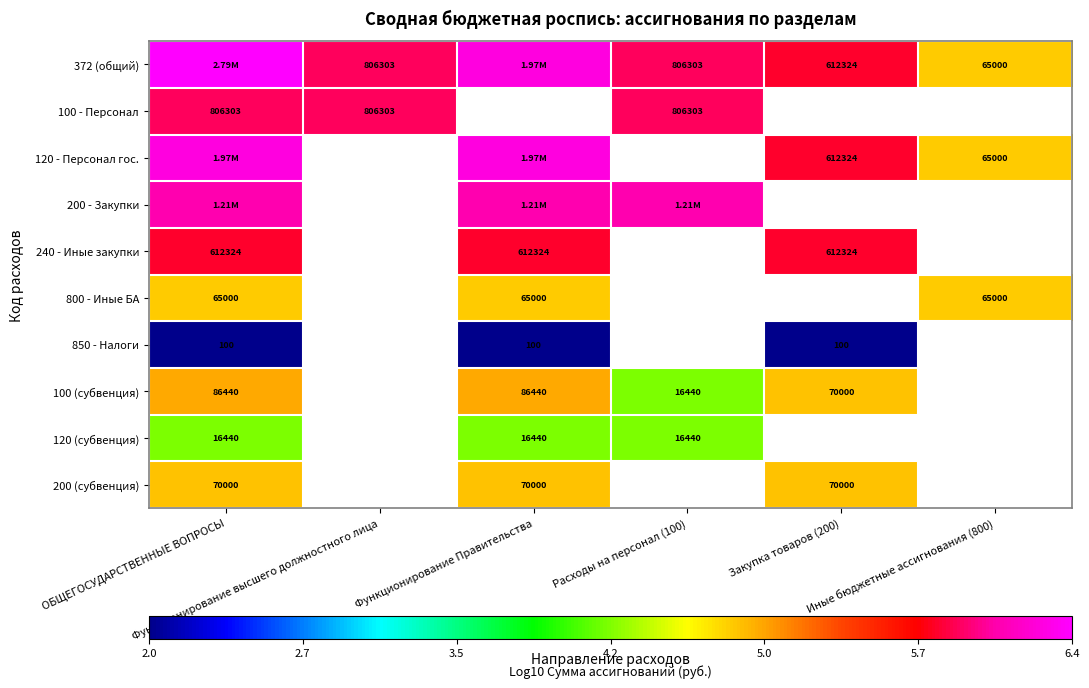

List the labels in order of 100 - Персонал value, largest first.

ОБЩЕГОСУДАРСТВЕННЫЕ ВОПРОСЫ, Функционирование высшего должностного лица, Функционирование Правительства, Расходы на персонал (100), Закупка товаров (200), Иные бюджетные ассигнования (800)